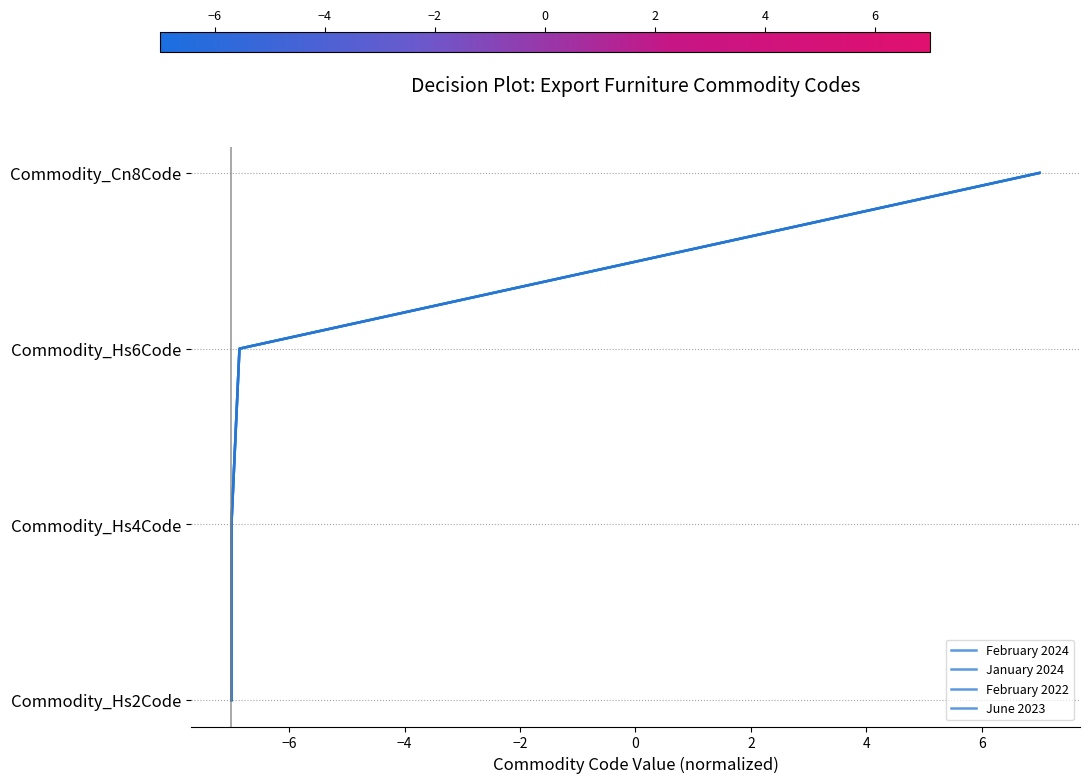

Read the February 2024 value at −2.

3